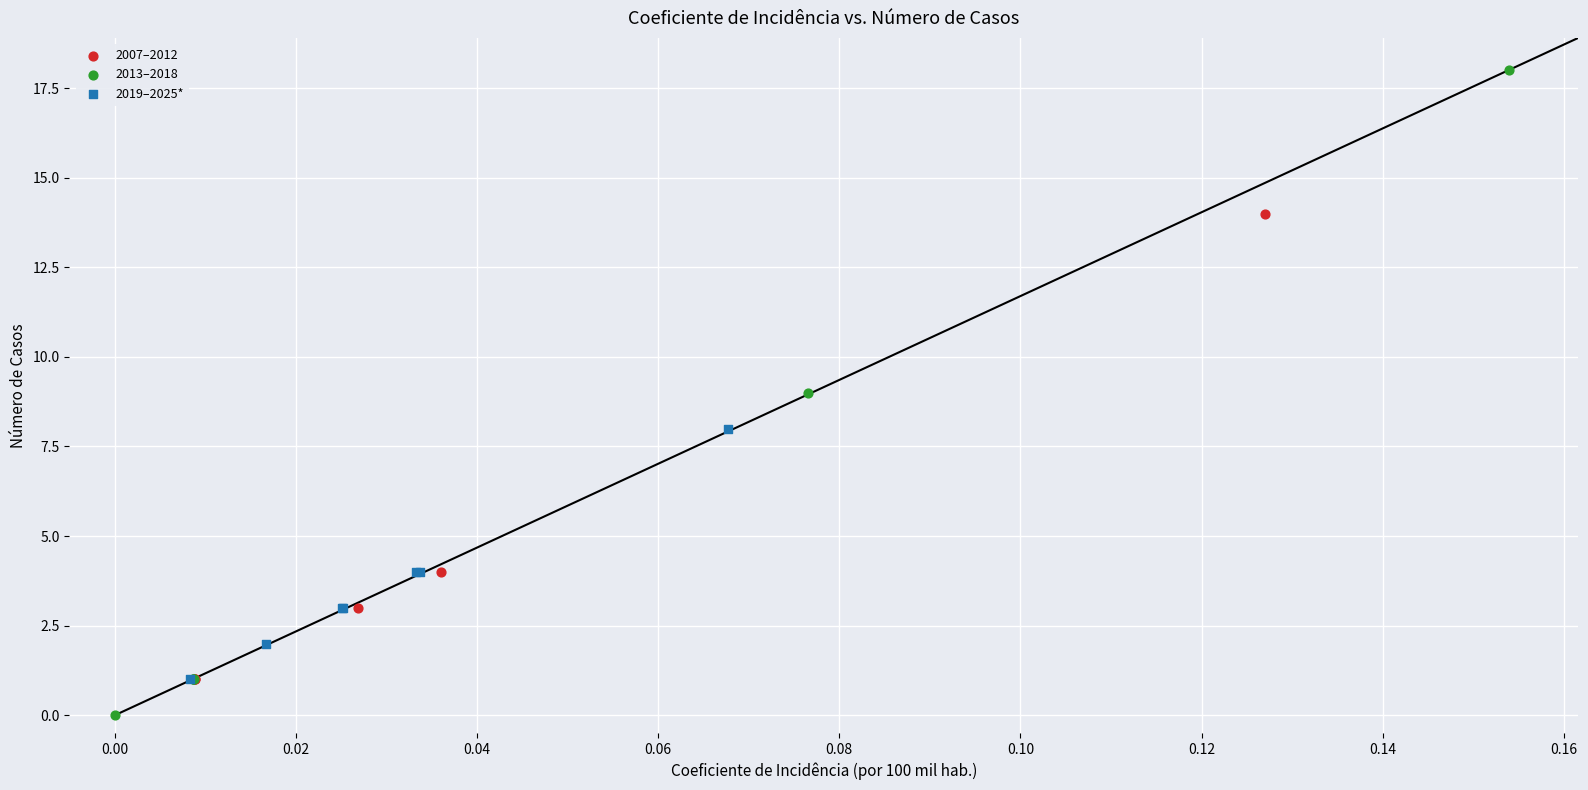

Which series contains the highest Y value?

2013–2018